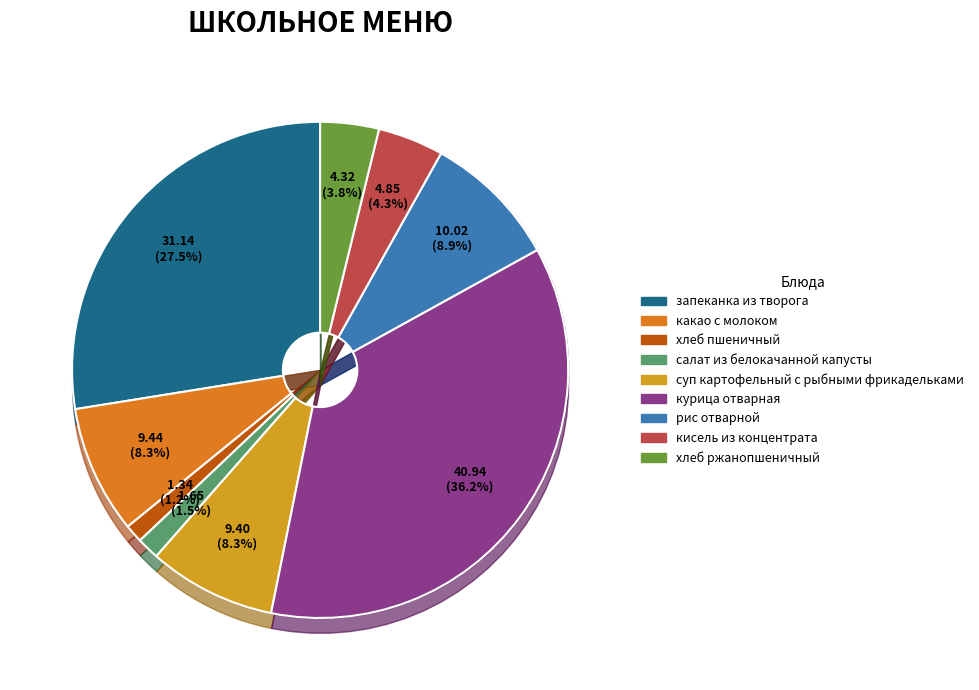

How many slices are in this pie chart?

9